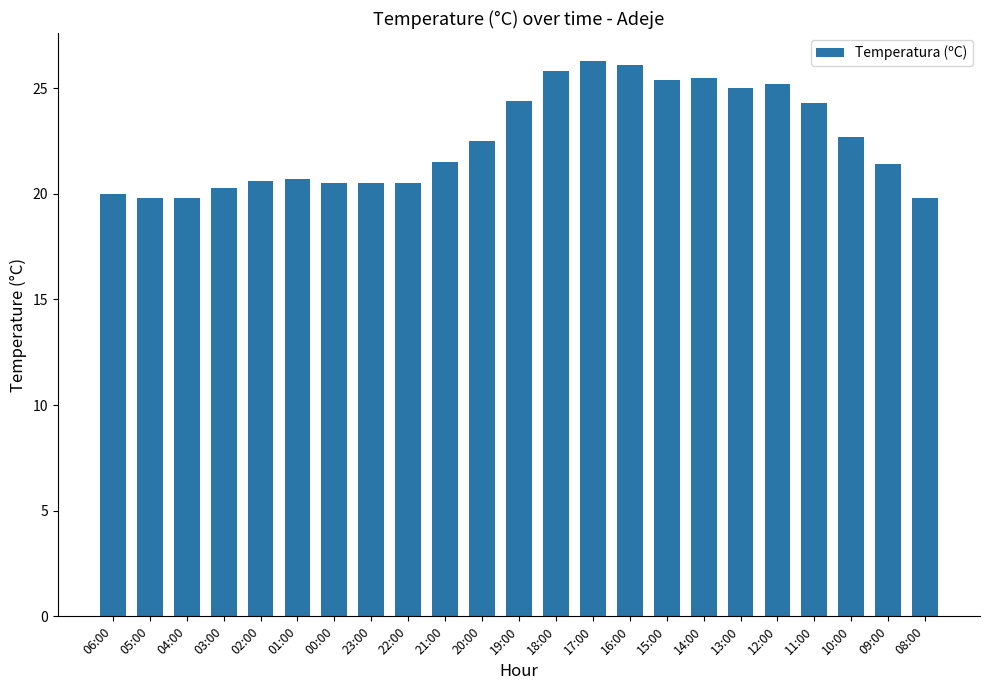

How many data points are above 21?

13